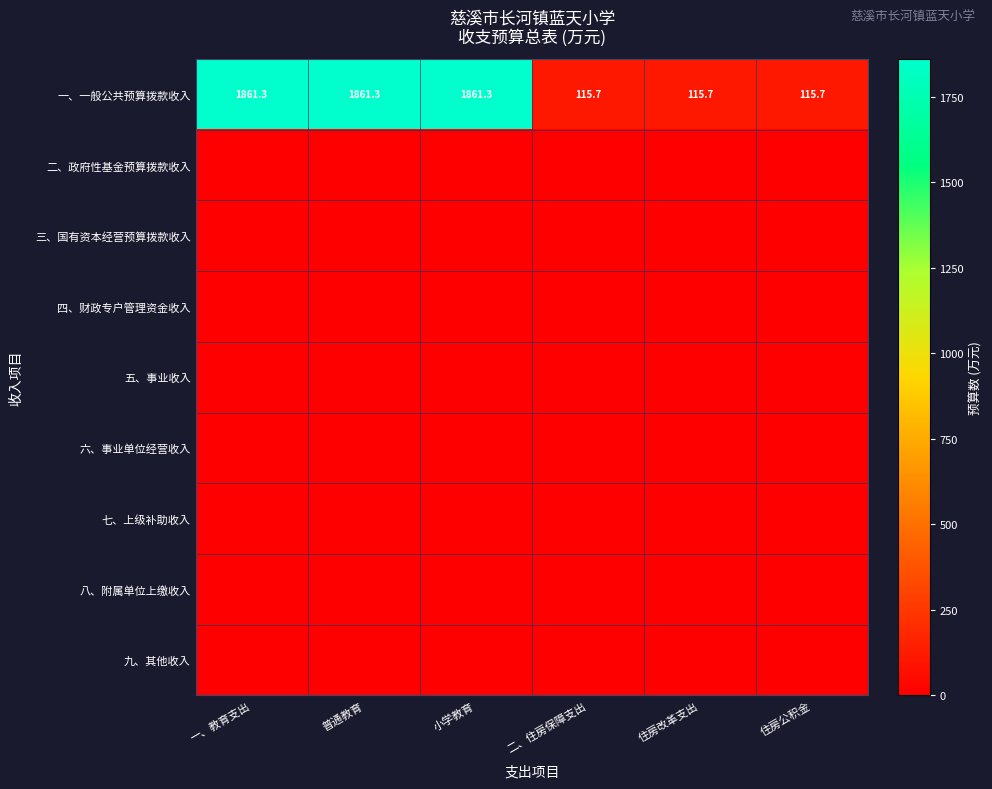

True or false: 一、一般公共预算拨款收入 has a value of 1861.3 at 一、教育支出.

True